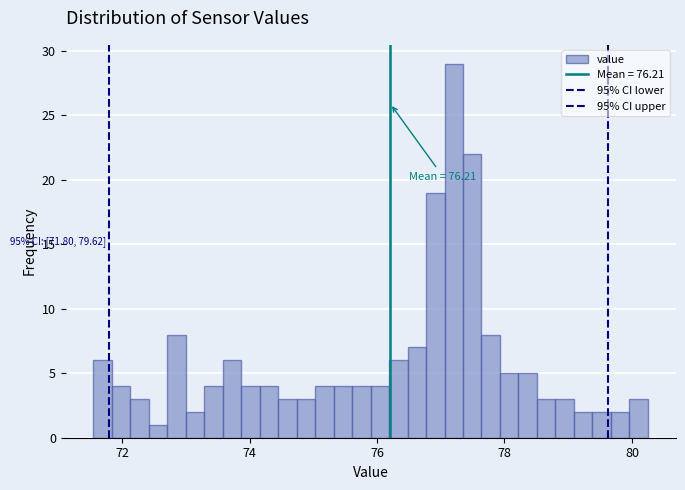

Around what value on the x-axis is the tallest bar? Give the approximate position of its centre, as read against the axis.

77.2